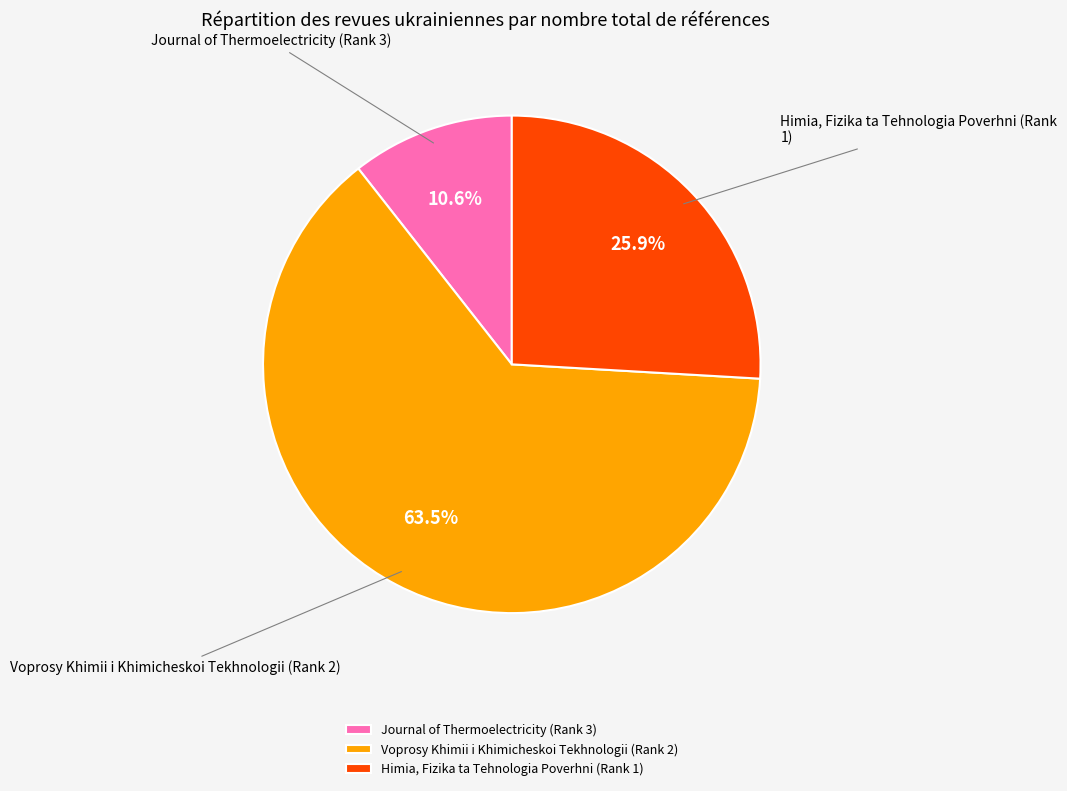

Which category accounts for the majority?

Voprosy Khimii i Khimicheskoi Tekhnologii (Rank 2)